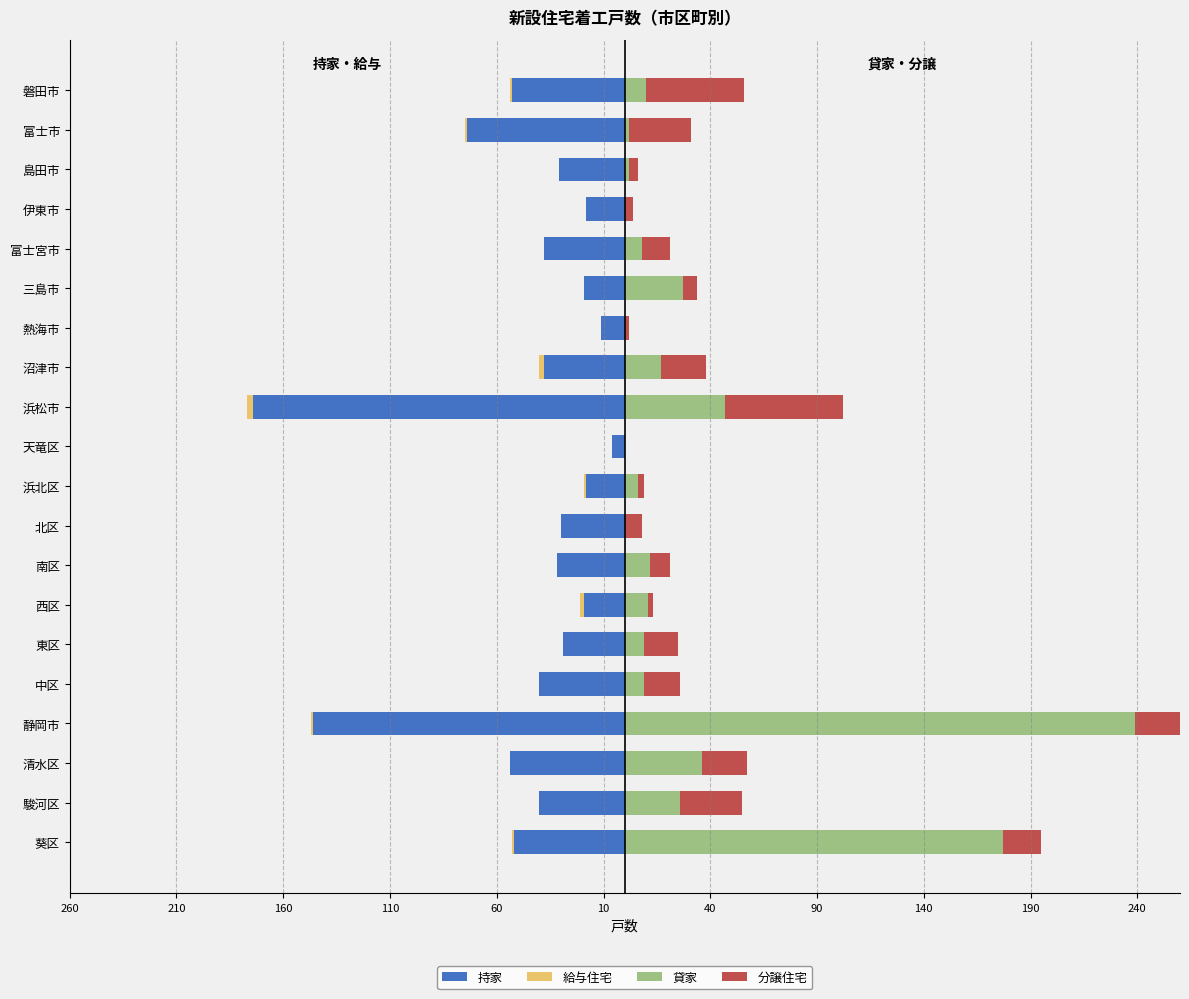

Which has a higher value, 浜松市 or 静岡市?

静岡市